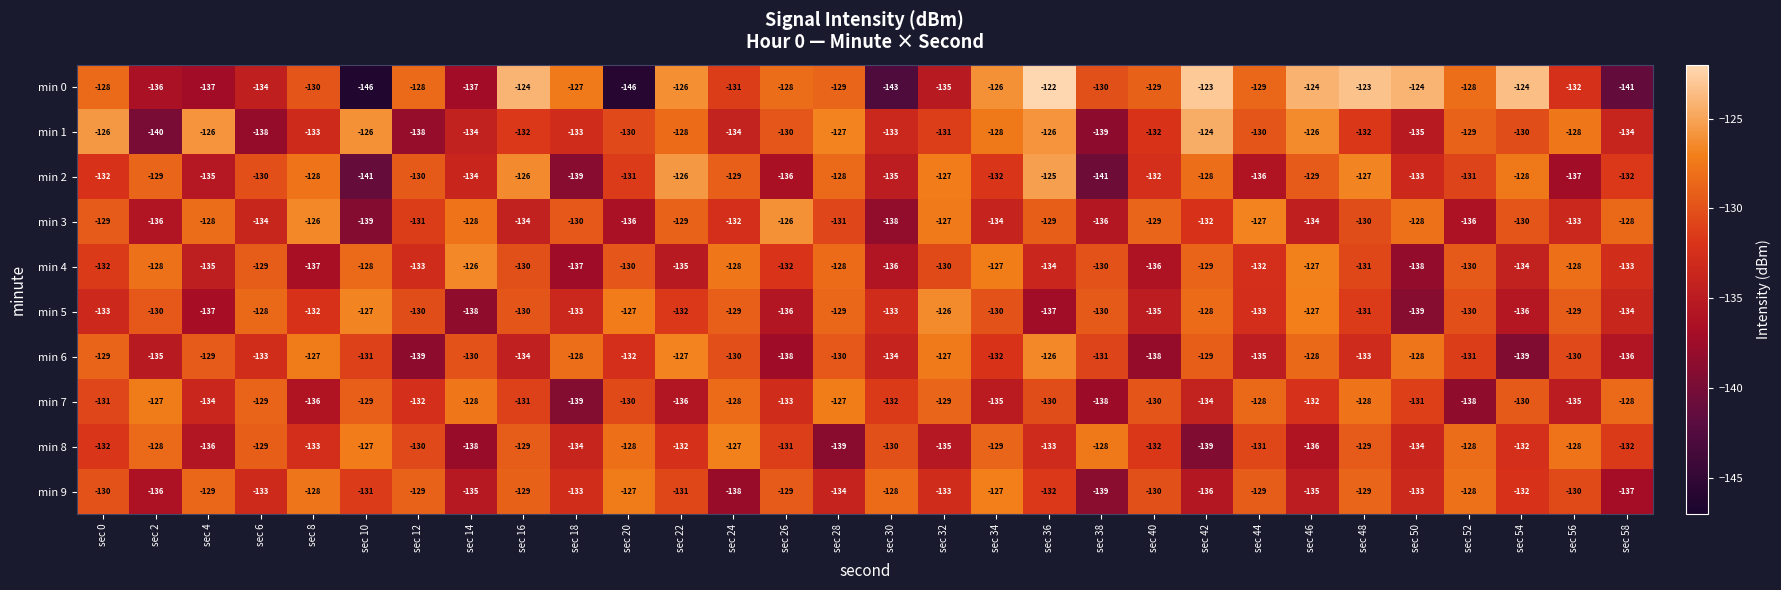

At which label is min 9 closest to -133?

sec 6